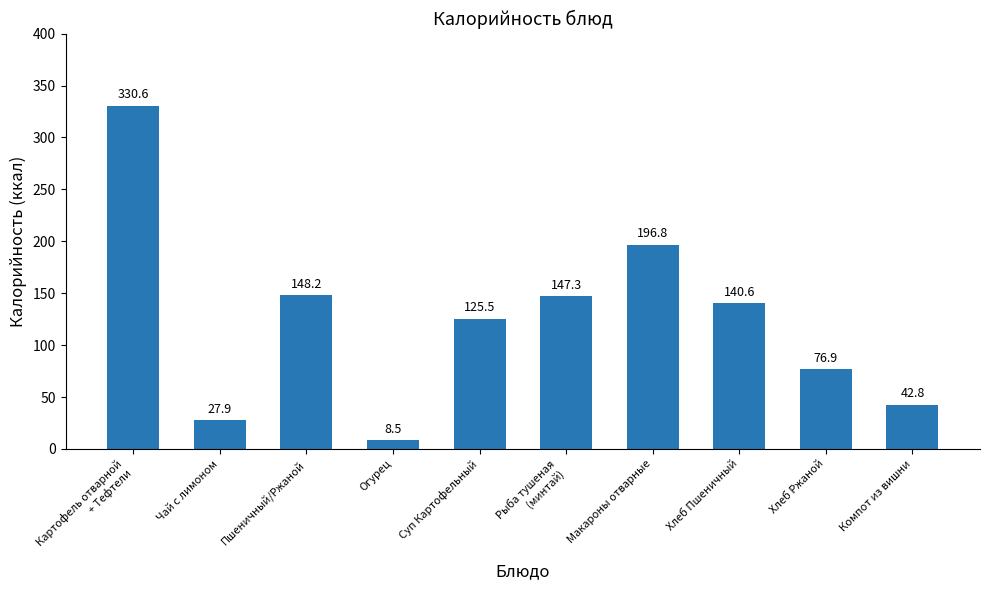

Which category has the highest value across all series?

Картофель отварной
+ Тефтели